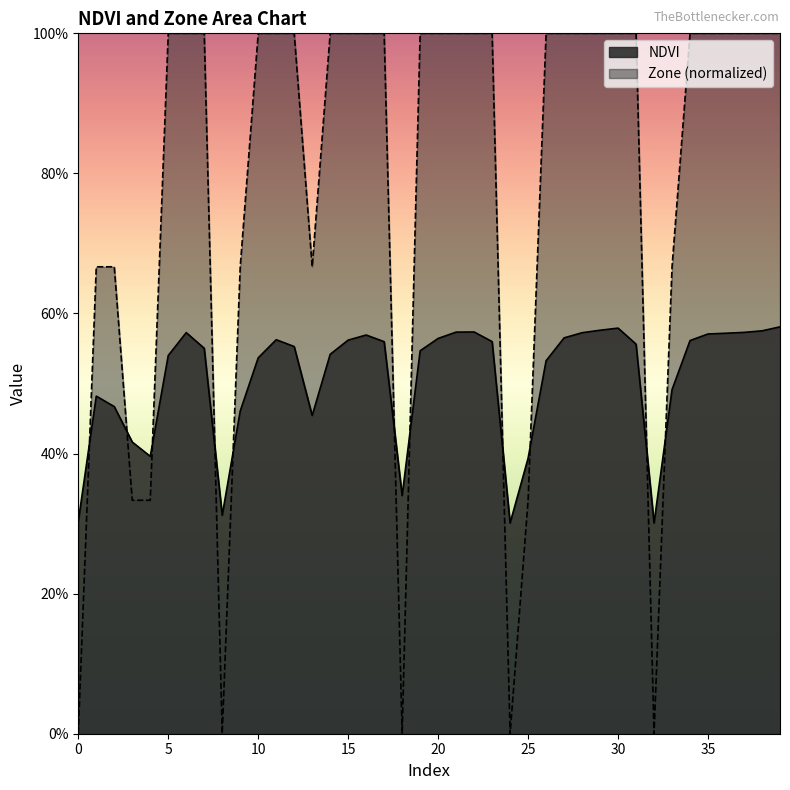

What is the difference between the second highest and minimum values in the Zone series?

1.0